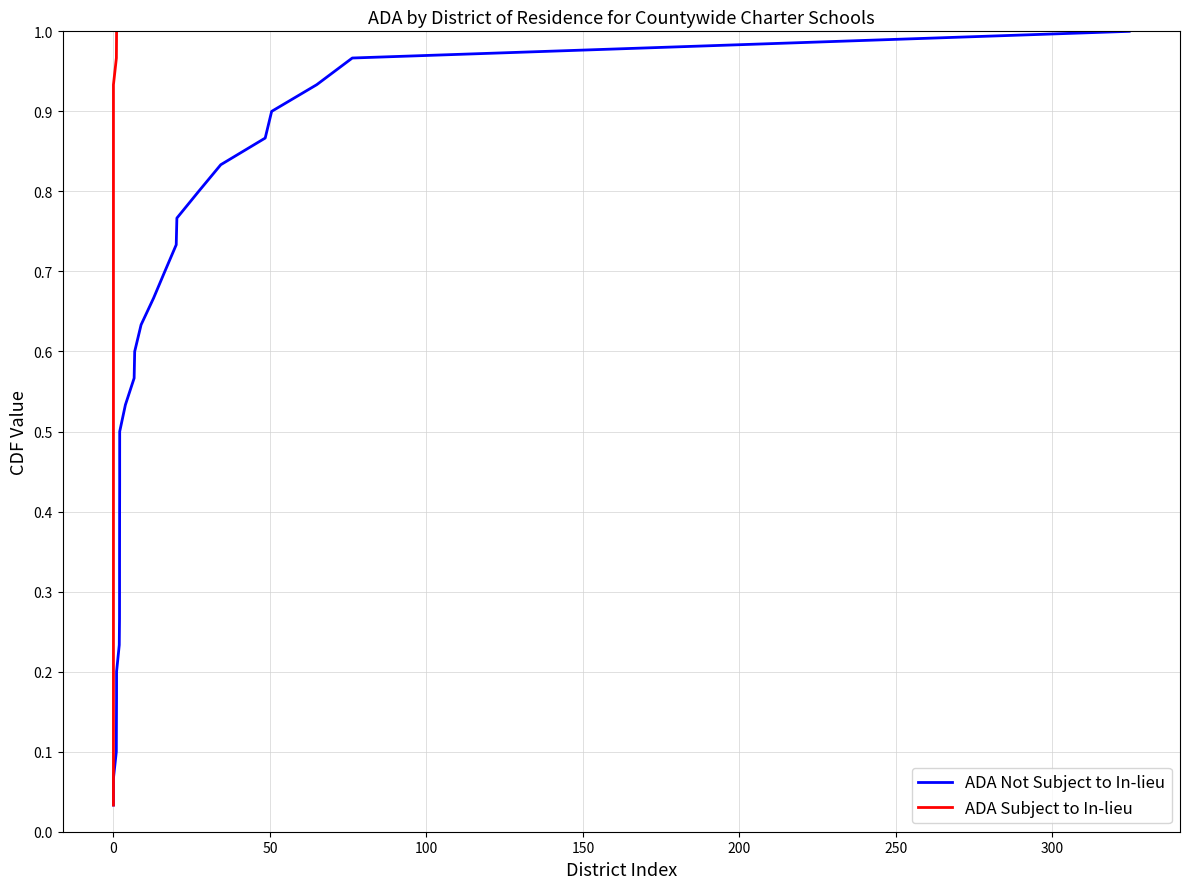

Is the value of ADA Not Subject to In-lieu at 25 greater than the value of ADA Subject to In-lieu at 200?

Yes